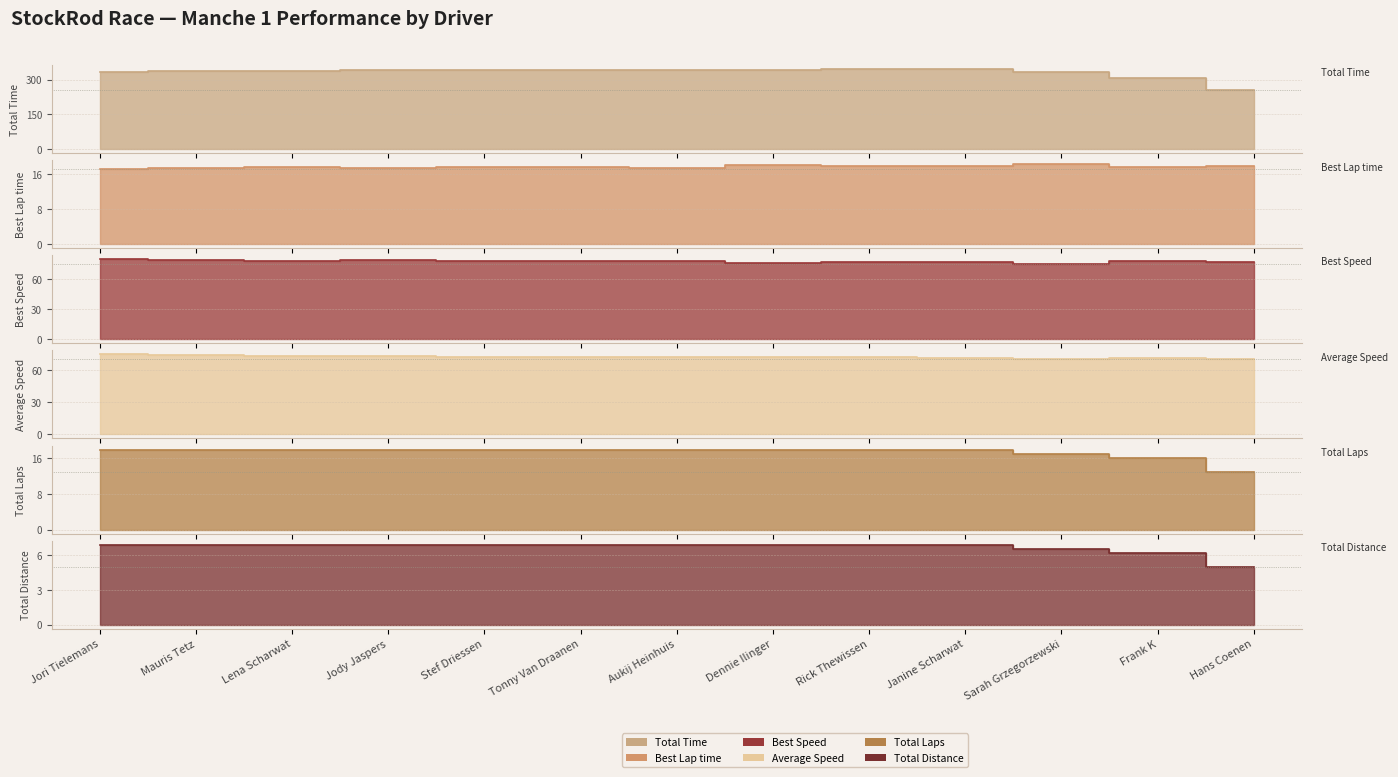

What is the smallest value displayed?

5.0